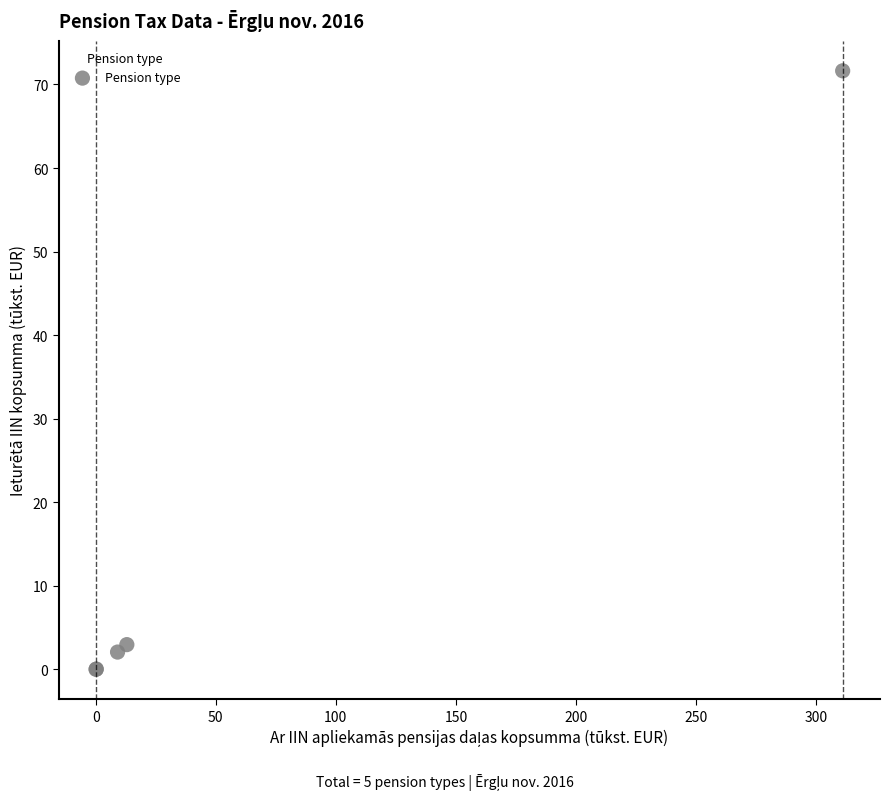

What Y value in the scatter plot is closest to 35?

3.0